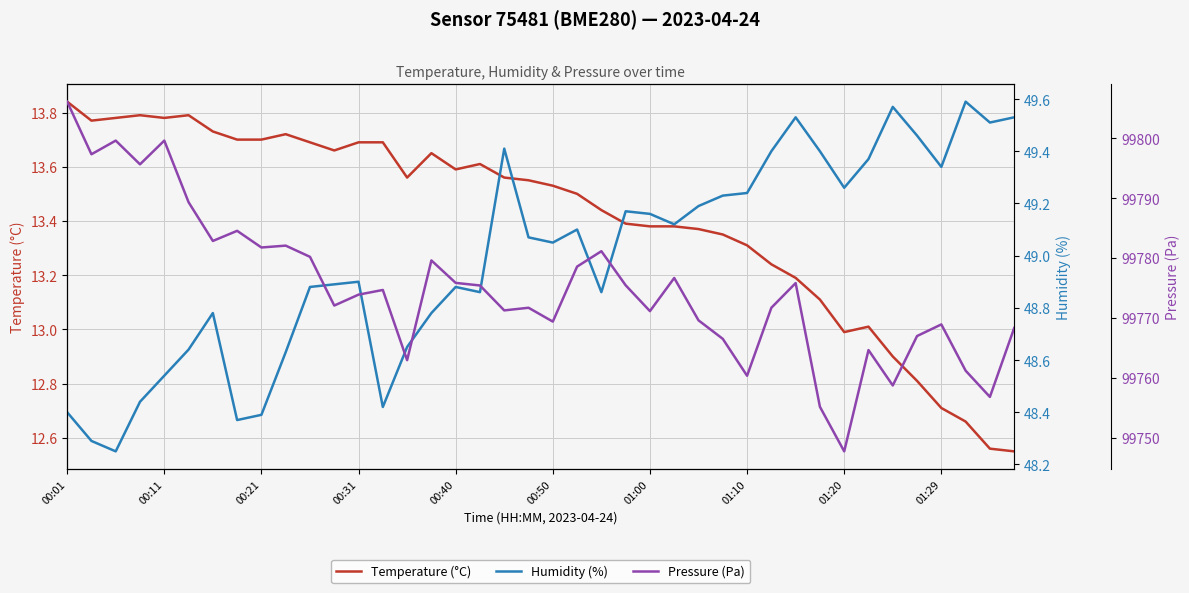

What is the greatest value displayed?

99806.1